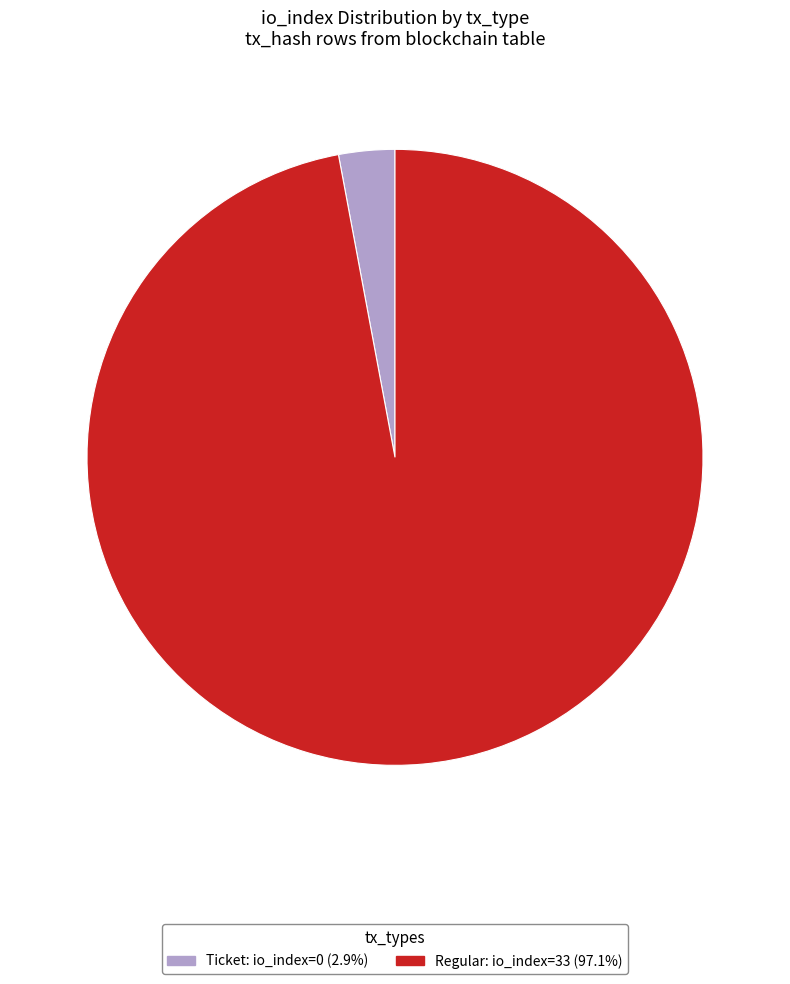

Is there any slice that represents more than half of the pie?

Yes